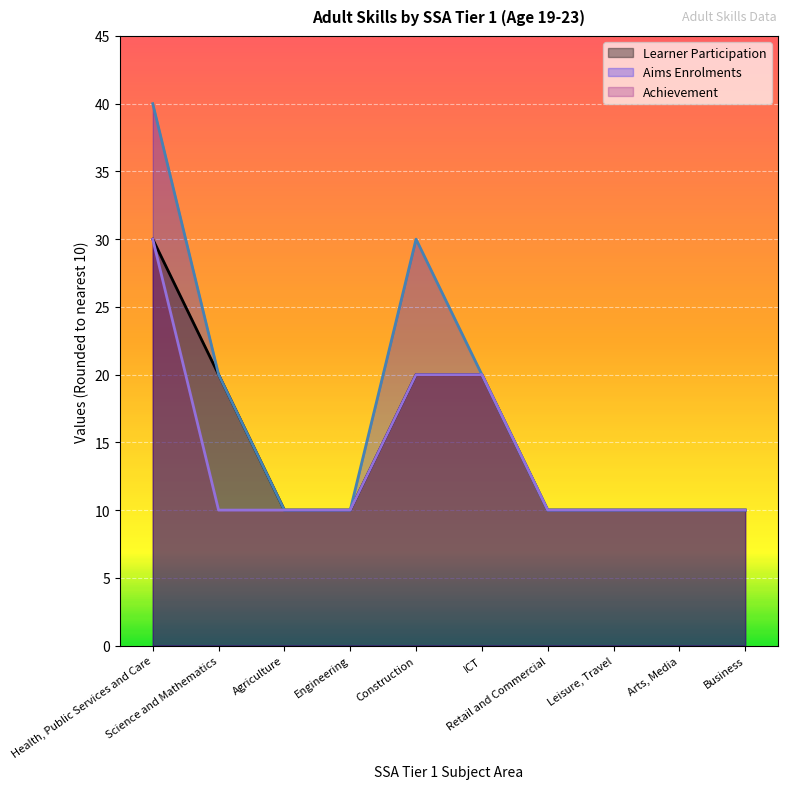

What is the sum of all Achievement values?

140